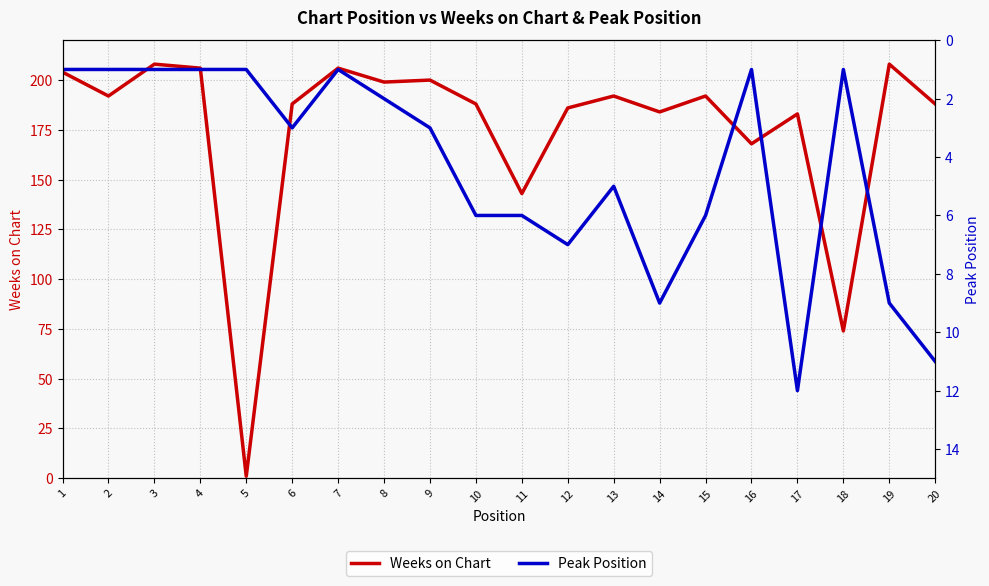

Which has a higher value, 7 or 16?

7